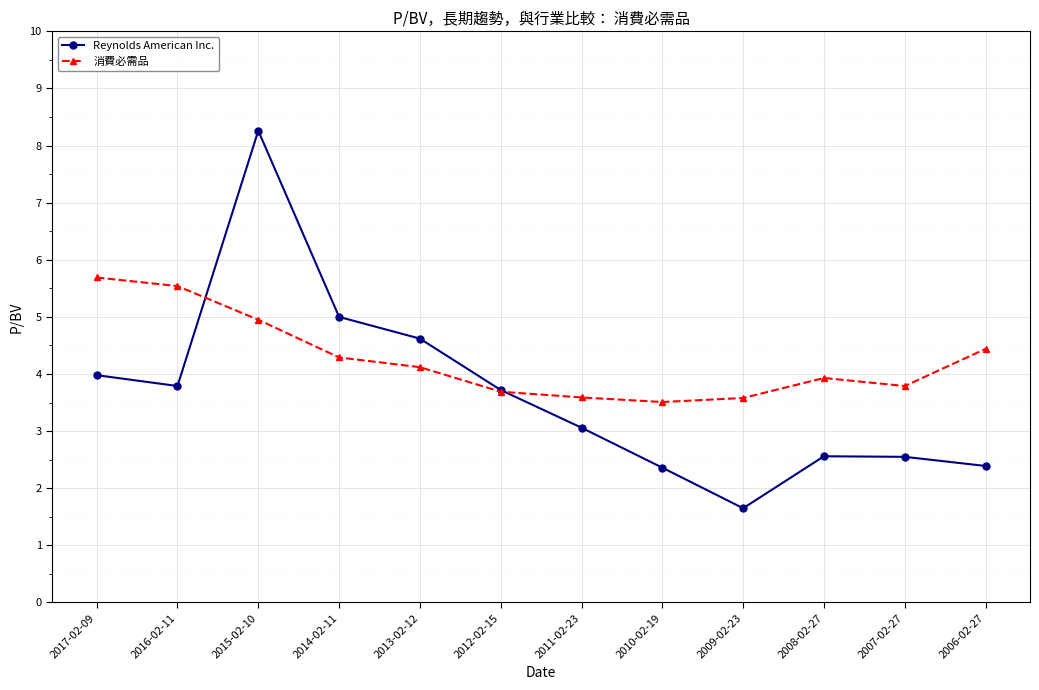

Which category has the lowest value in the Reynolds American Inc. series?

2009-02-23